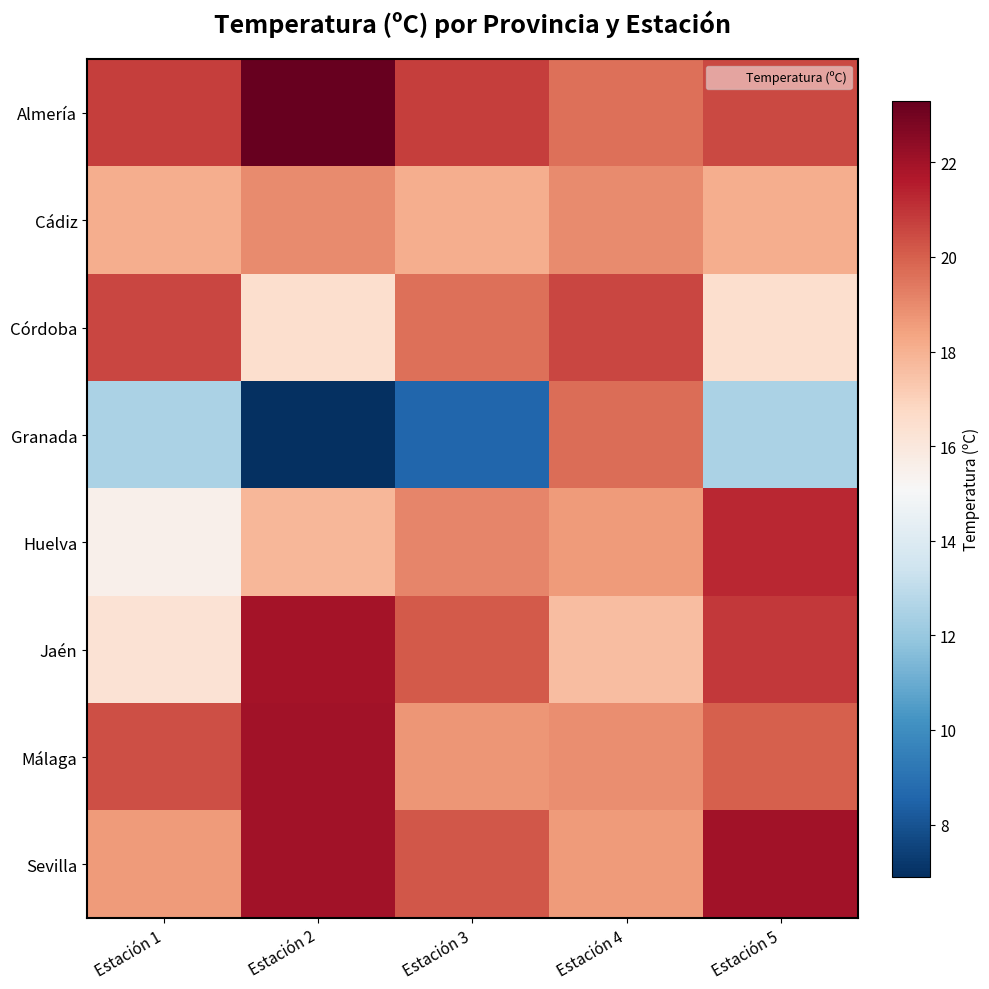

Rank the series by their maximum value, from highest to lowest.

Almería, Málaga, Sevilla, Jaén, Huelva, Córdoba, Granada, Cádiz